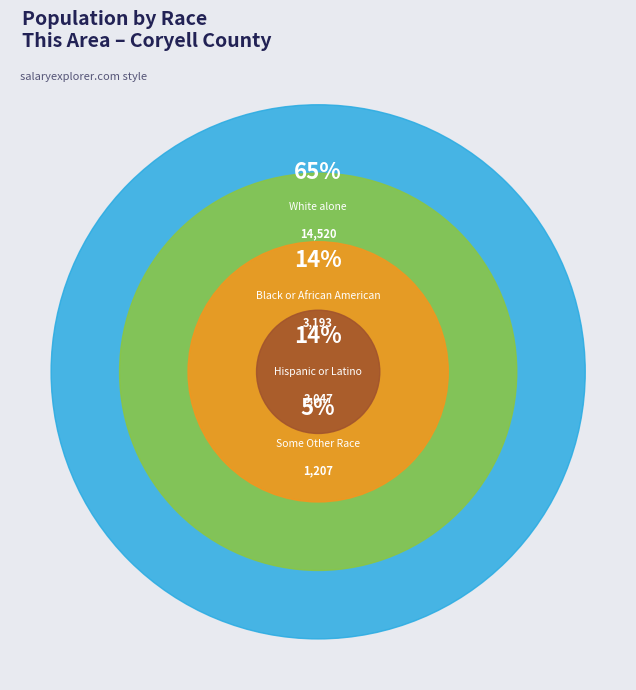

Which category has the biggest portion of the pie?

White alone